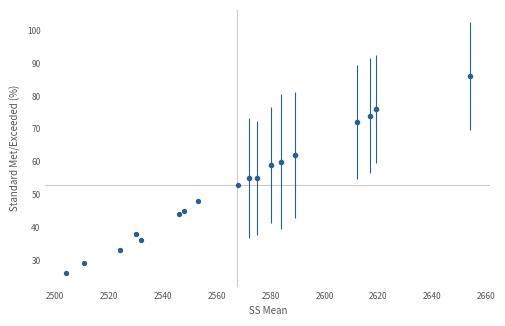

What Y value in the scatter plot is closest to 39?

38